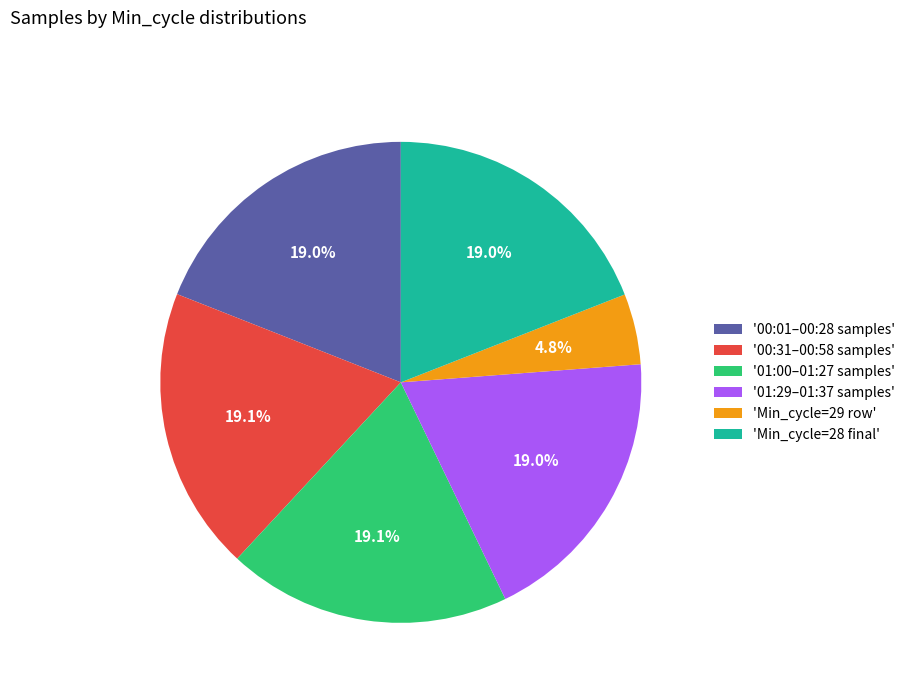

How many slices are in this pie chart?

6